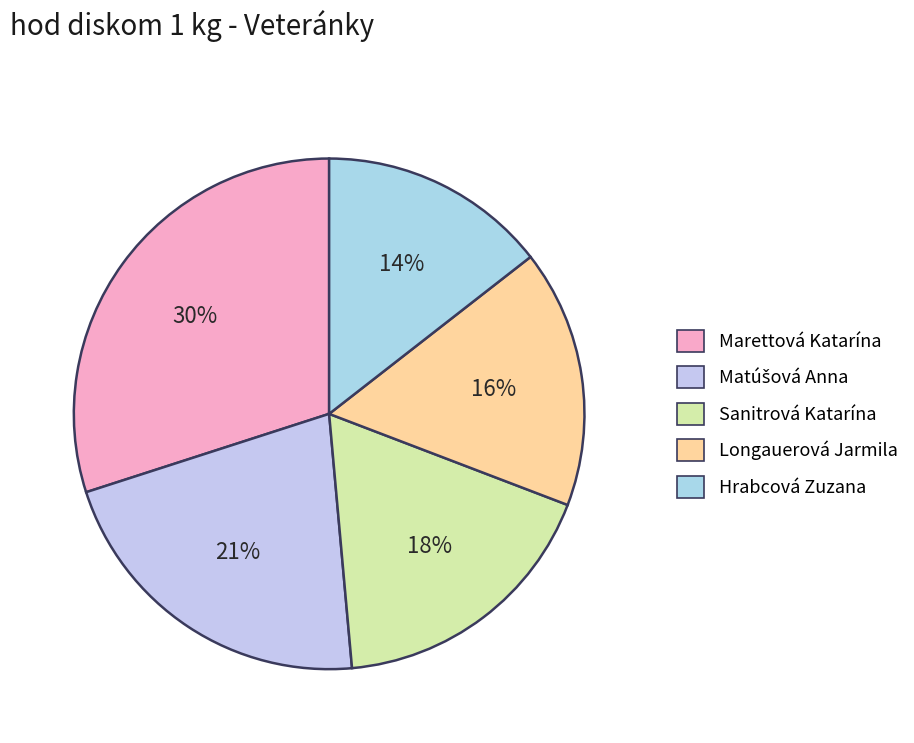

What percentage is the Longauerová Jarmila slice, to the nearest percent?

16%